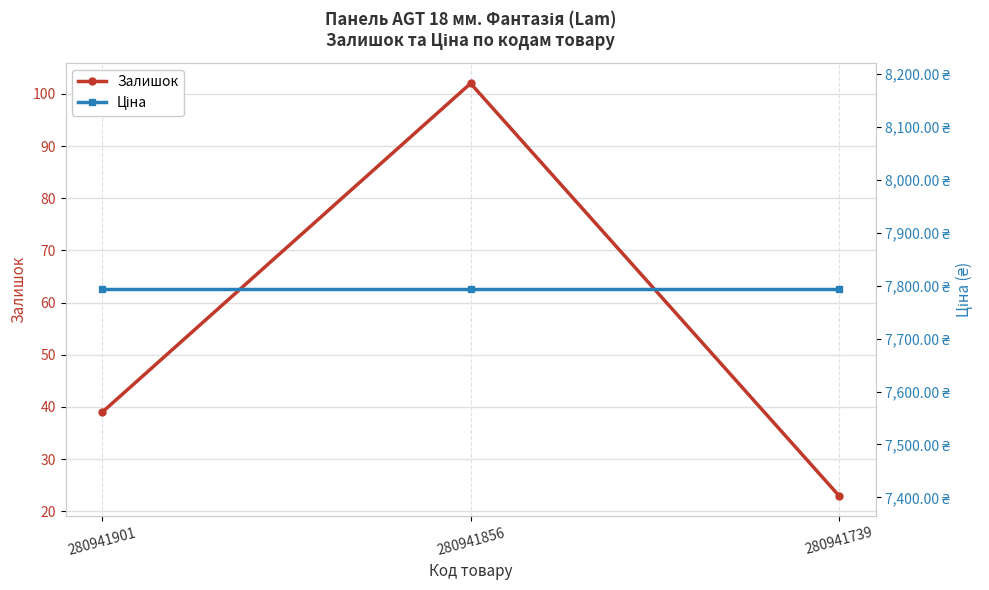

Rank the categories by Залишок value from lowest to highest.

280941739, 280941901, 280941856